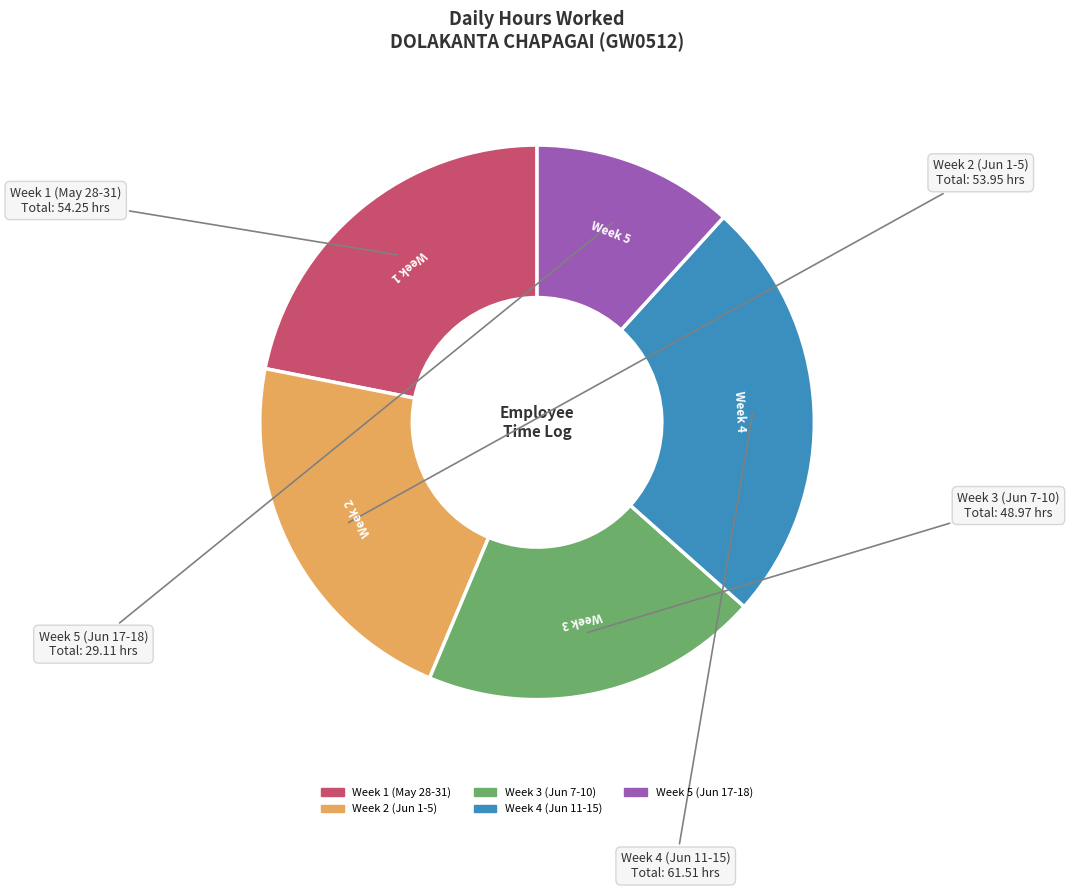

Count the number of slices in the pie.

5